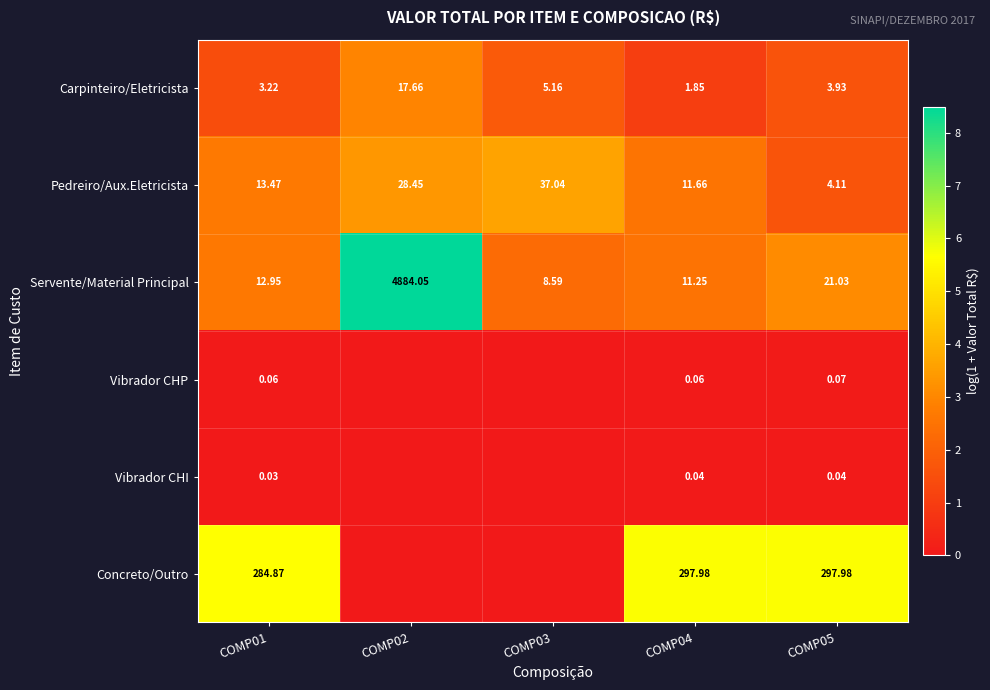

At COMP04, list the series in order from smallest to largest.

Vibrador CHI, Vibrador CHP, Carpinteiro/Eletricista, Servente/Material Principal, Pedreiro/Aux.Eletricista, Concreto/Outro